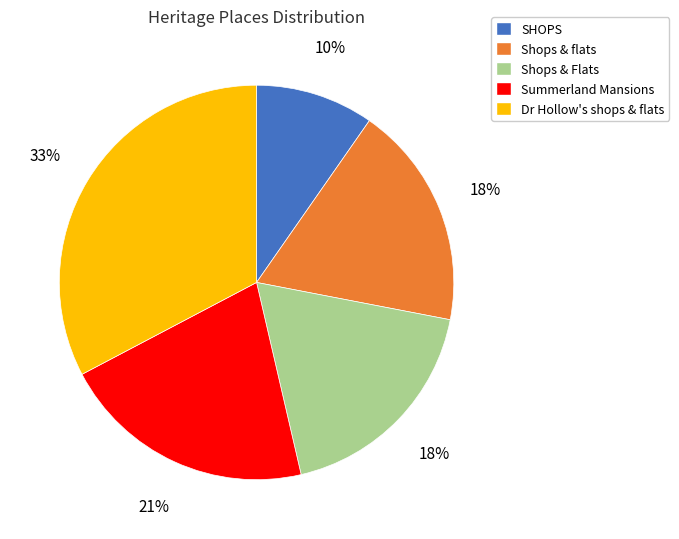

Combined, do SHOPS and Dr Hollow's shops & flats account for over 50%?

No